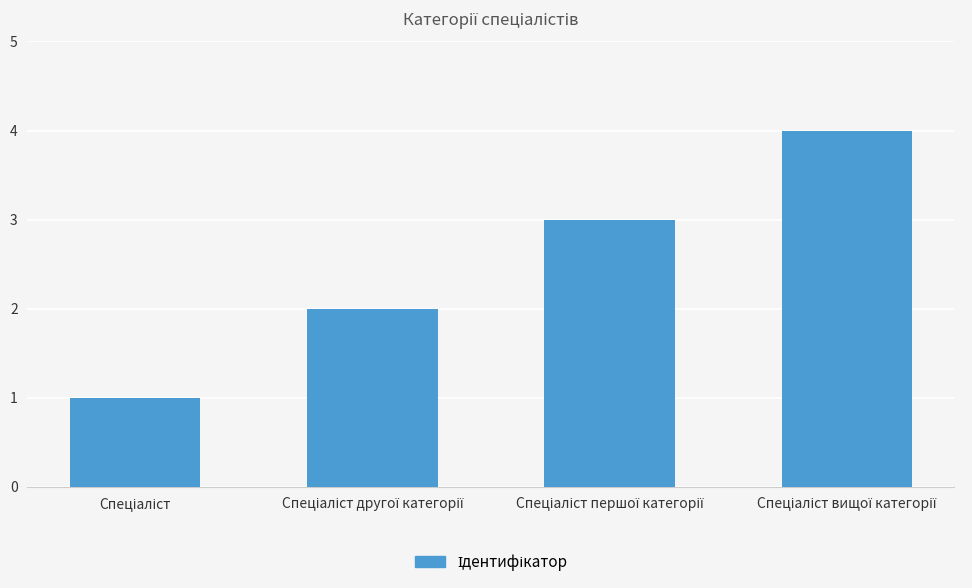

What is the greatest value displayed?

4